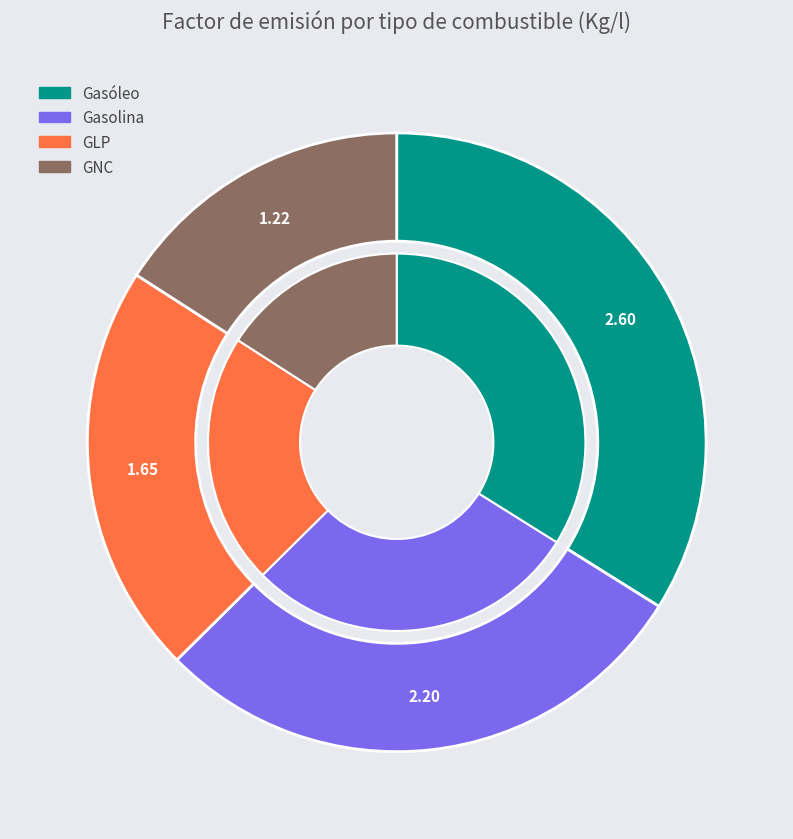

Rank the categories by value from lowest to highest.

GNC, GLP, Gasolina, Gasóleo